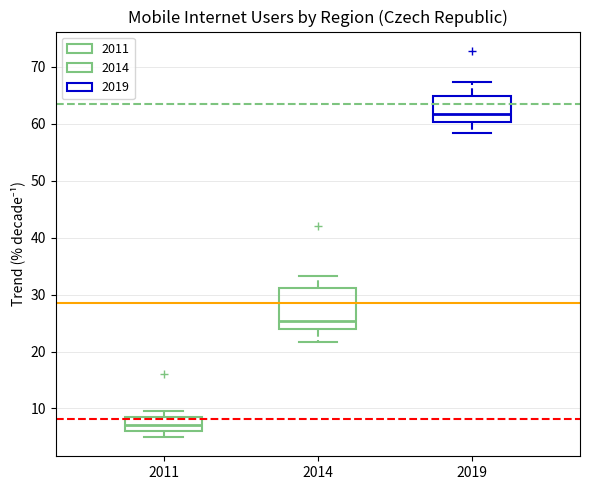

Reading left to right, read every box against the y-axis: the position of its median line, the range the box covers, and the ends of its whiskers. The values are not printed on the chart, so give them approximately, as read against the axis.

2011: median 7, box 6 to 8, whiskers 5 to 10
2014: median 25, box 24 to 31, whiskers 22 to 33
2019: median 62, box 60 to 65, whiskers 58 to 67